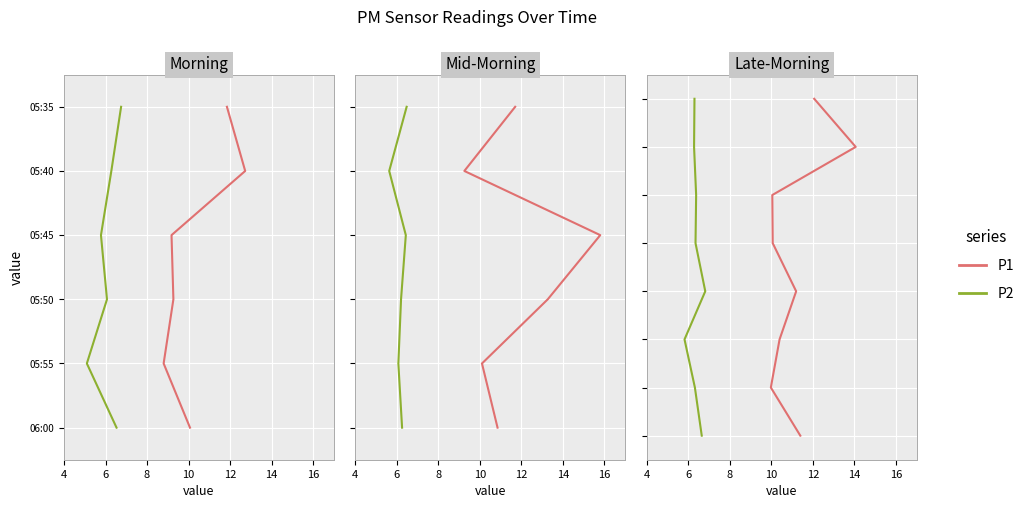

How many lines are shown in the chart?

2